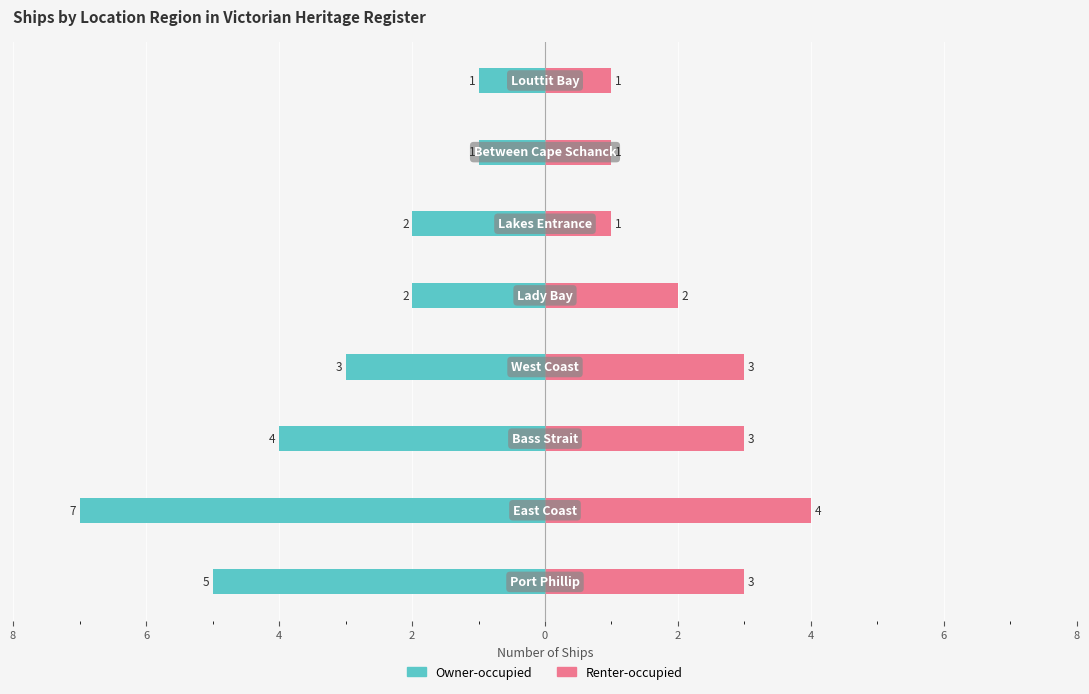

The value of Owner-occupied at 2 is -1. True or false?

False